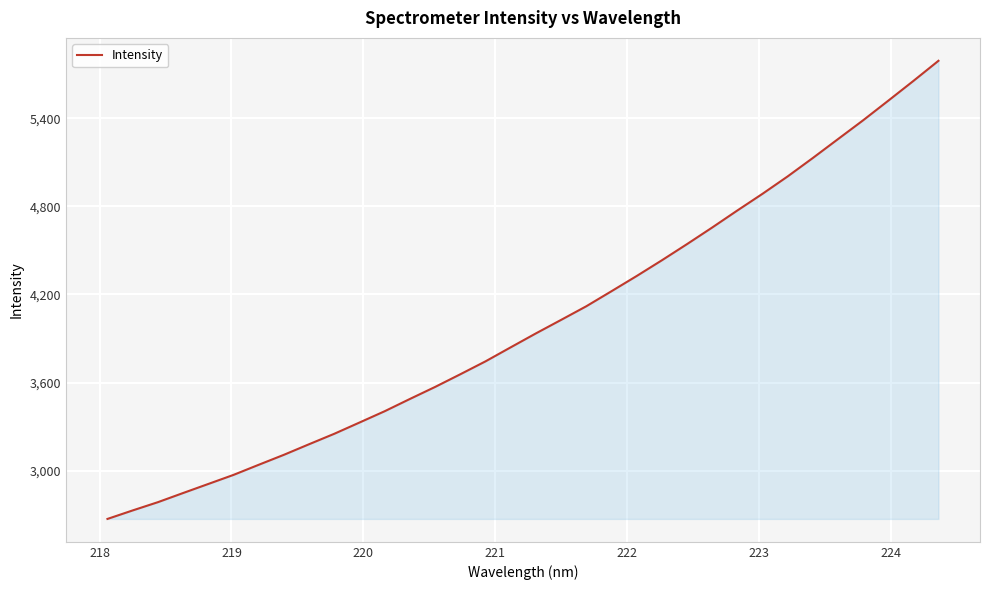

What is the difference between the maximum and minimum values?

3118.3